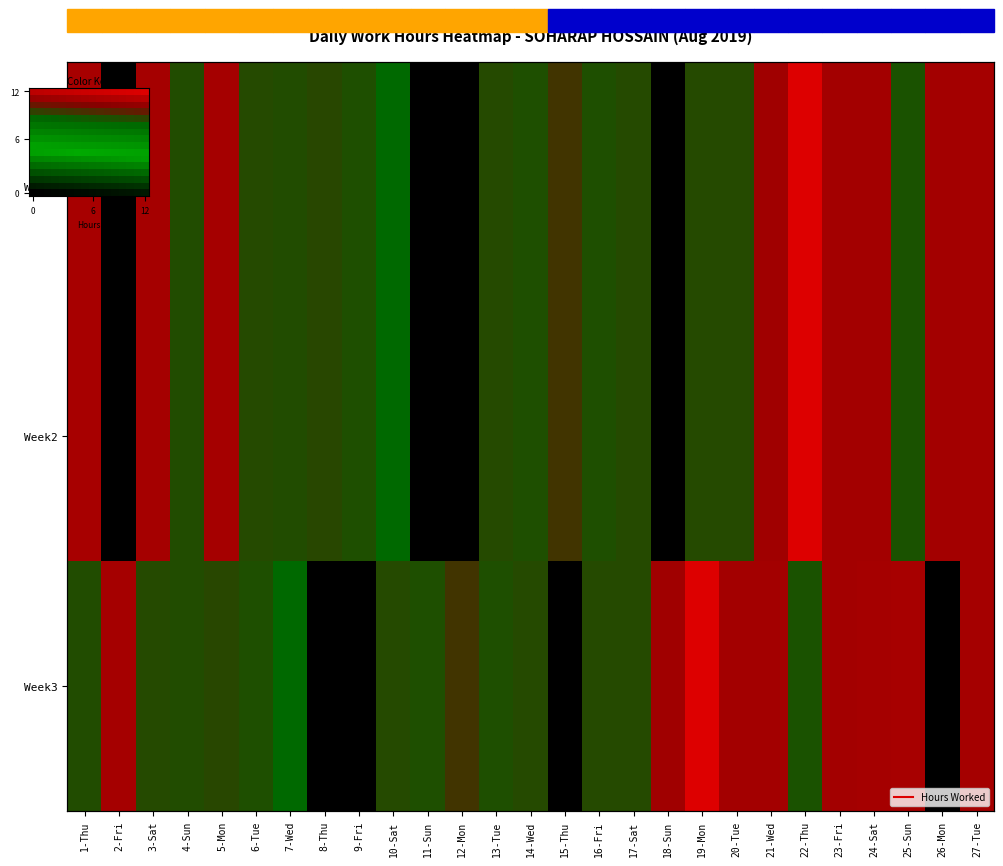

How many categories are shown in the chart?

16